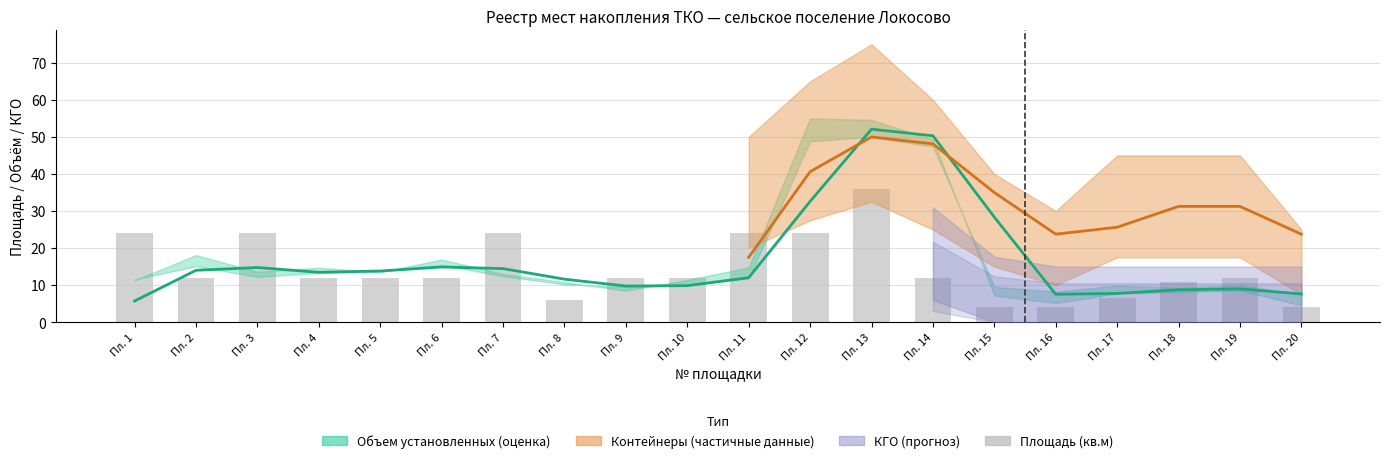

What is the value of the 20th bar from the left?

4.0